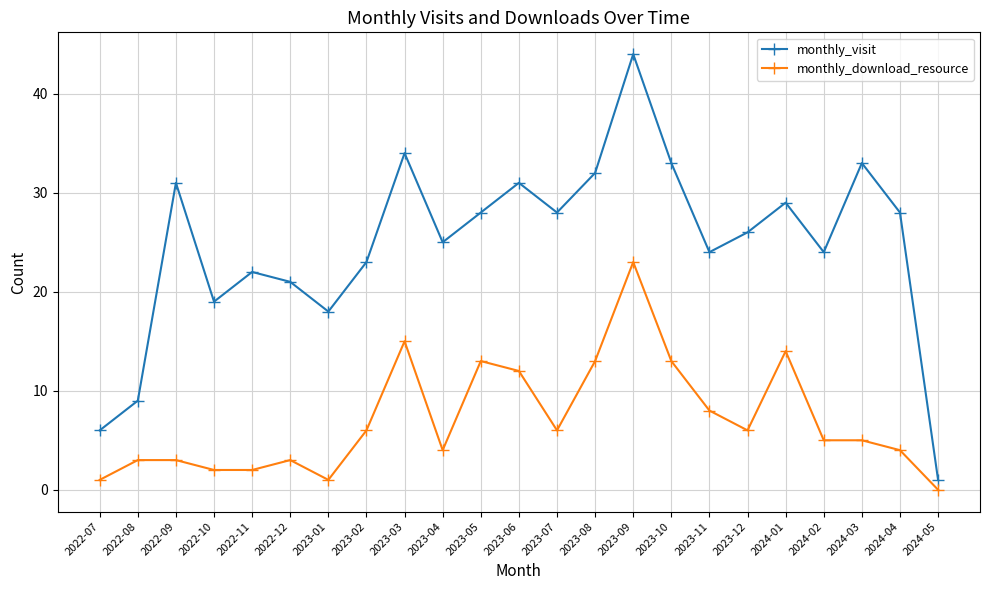

True or false: monthly_download_resource has a value of 24 at 2024-01.

False